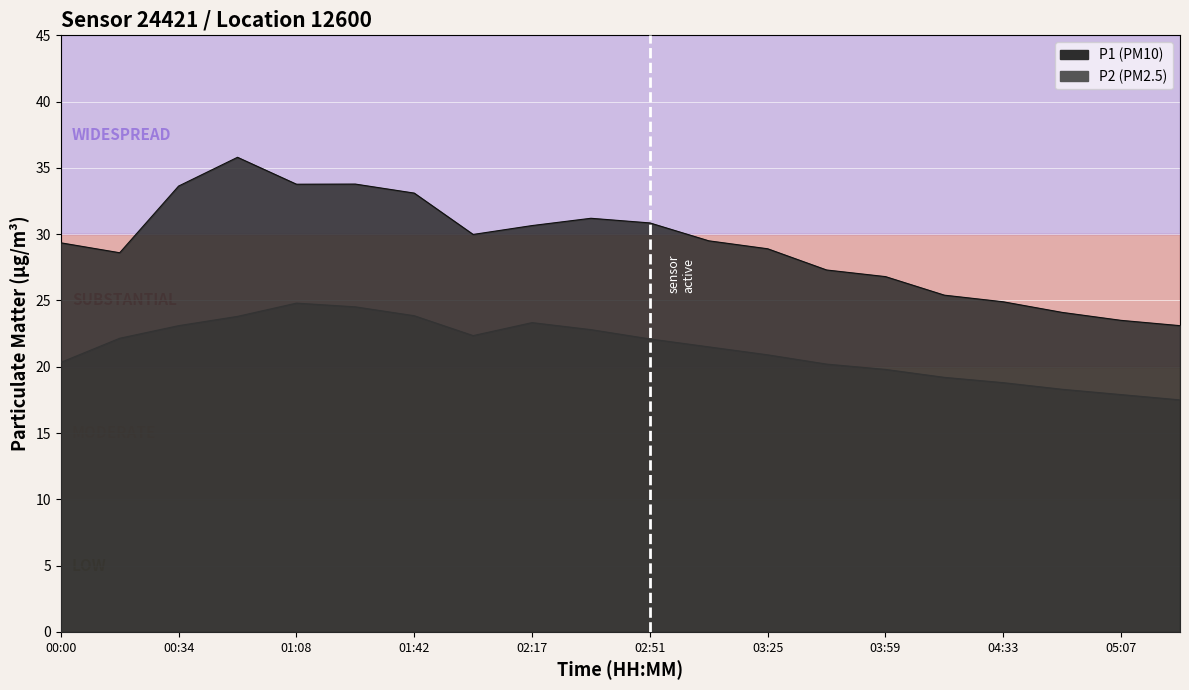

Which series changed the most between 01:25 and 02:34?

P1